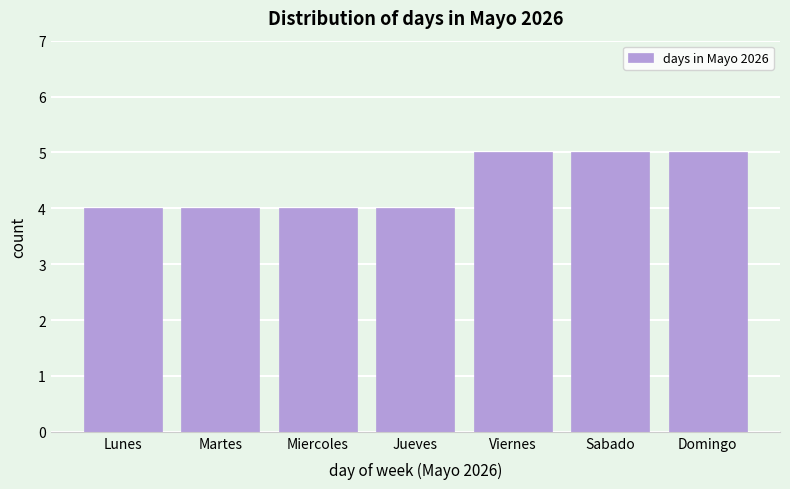

Reading left to right, transcribe all the data shown in this chart.

4	4	4	4	5	5	5